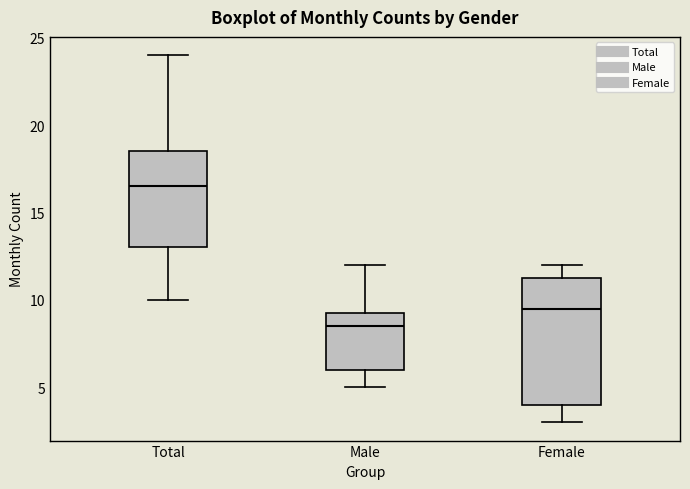

Which box has the lowest median line?

Male